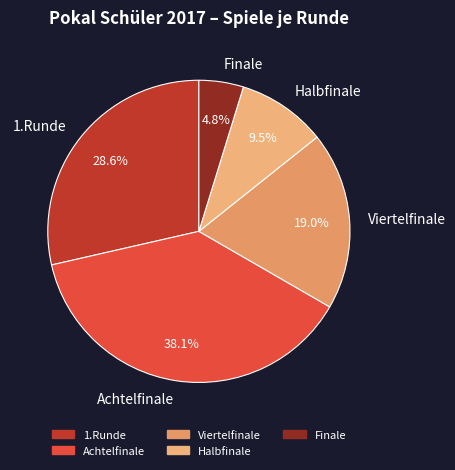

Is there a majority slice in this chart?

No